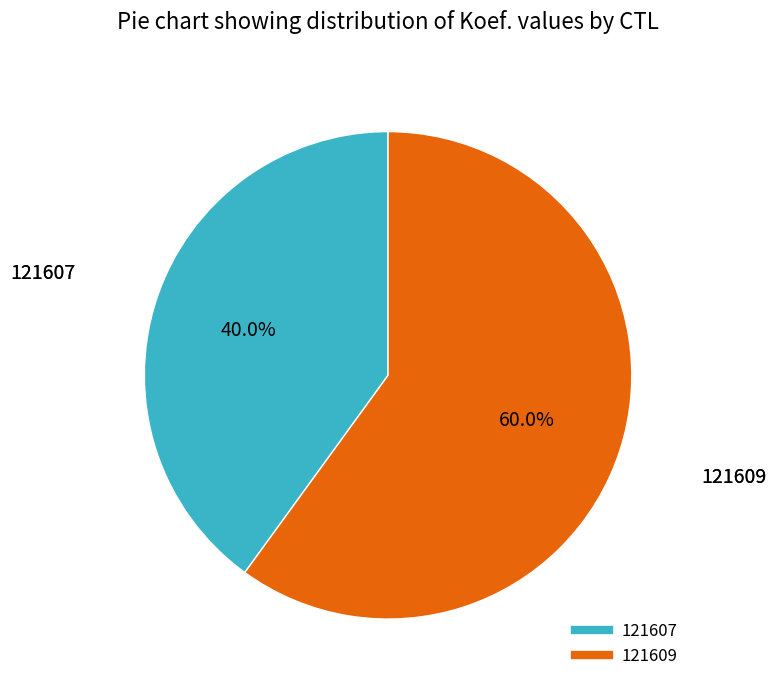

Which slice is the largest?

121609